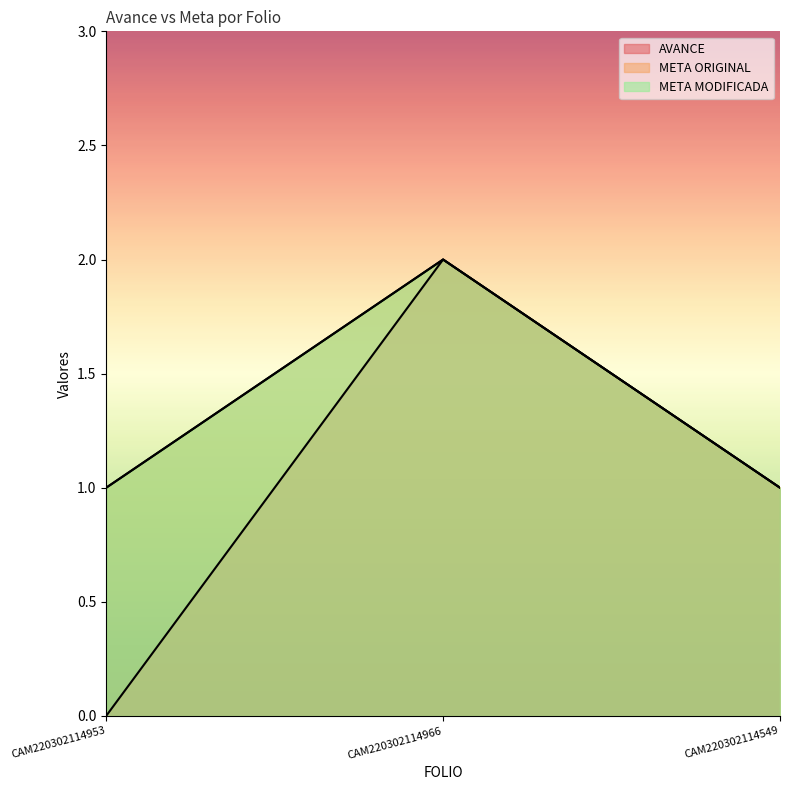

What are all the series names shown in the legend?

AVANCE, META ORIGINAL, META MODIFICADA